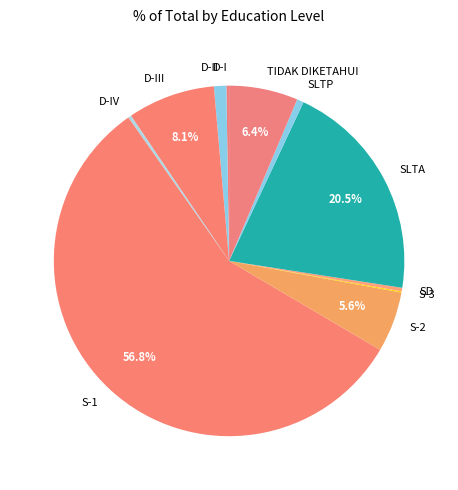

What is the largest slice in the pie chart?

S-1